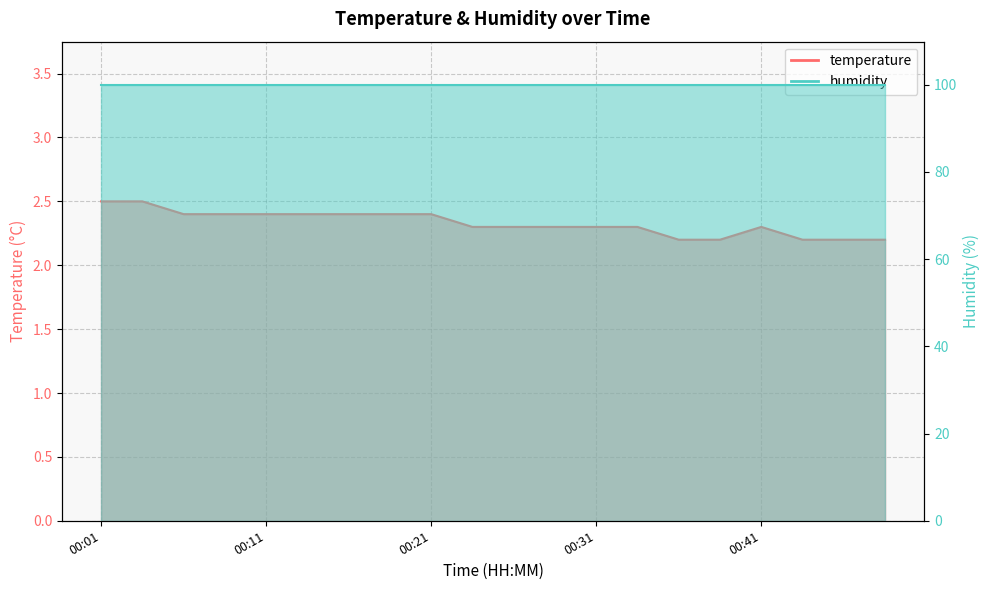

Rank the categories by value from highest to lowest.

00:01, 00:03, 00:06, 00:08, 00:11, 00:13, 00:16, 00:18, 00:21, 00:23, 00:26, 00:28, 00:31, 00:33, 00:41, 00:36, 00:38, 00:43, 00:46, 00:48